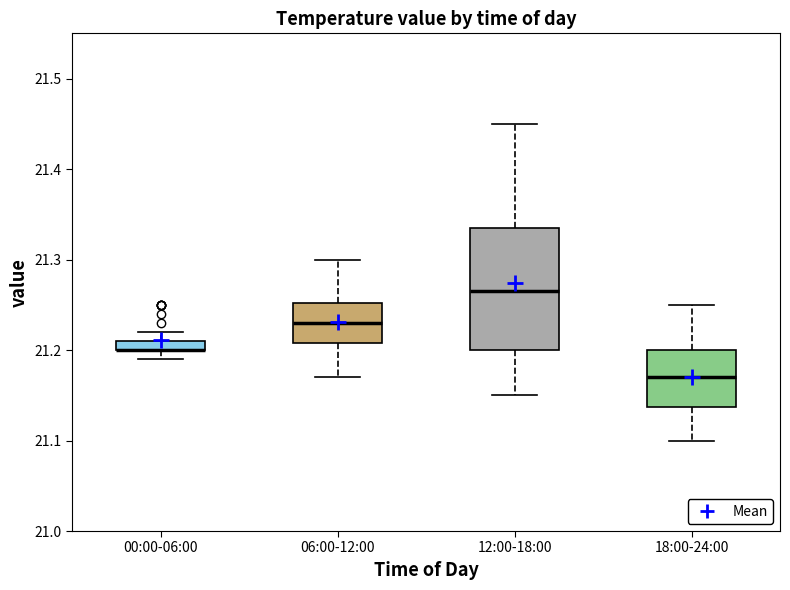

Comparing the boxes themselves (not the whiskers), which one is the tallest?

12:00-18:00